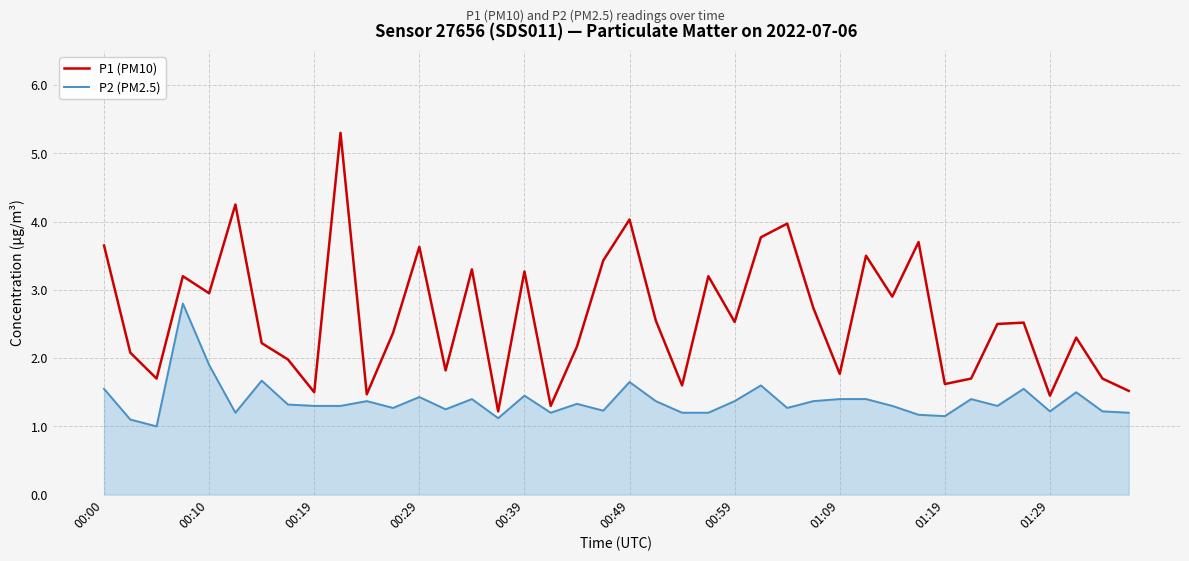

What is the maximum value shown in the chart?

5.3